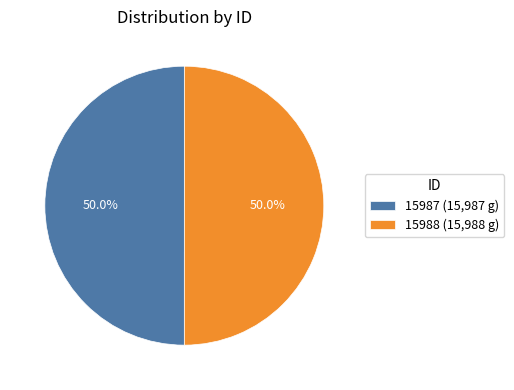

Approximately how many times larger is the value at 15988 (15,988 g) compared to 15987 (15,987 g)?

1.0